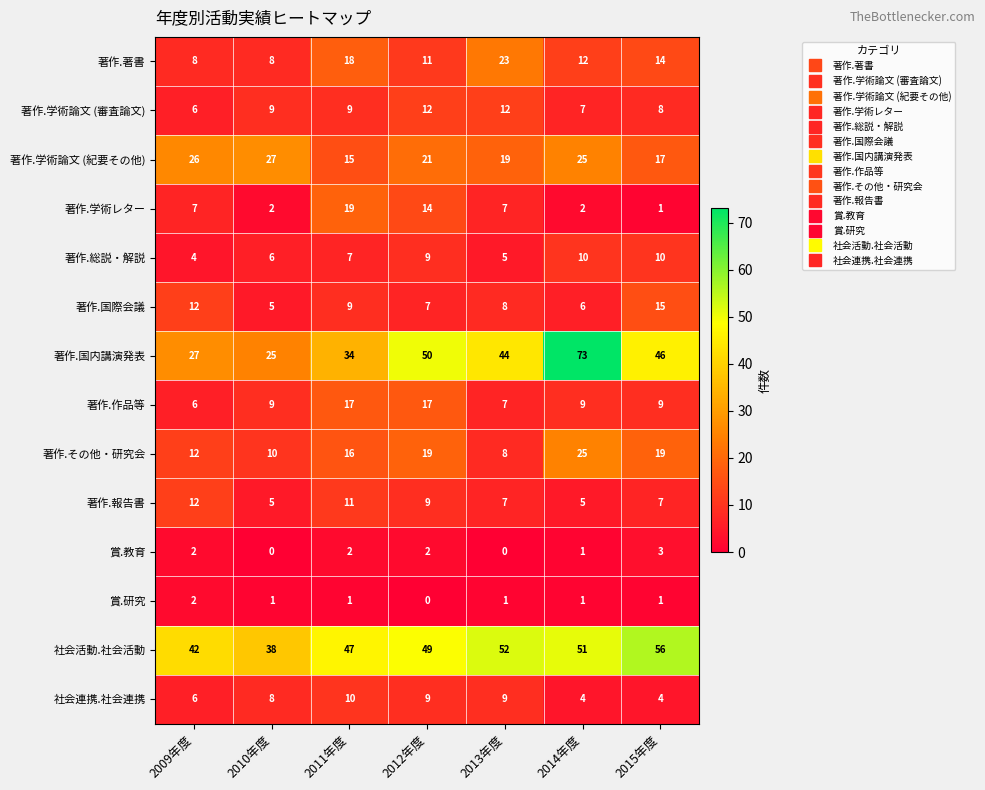

Where is 賞.教育 nearest to the value 1?

2014年度